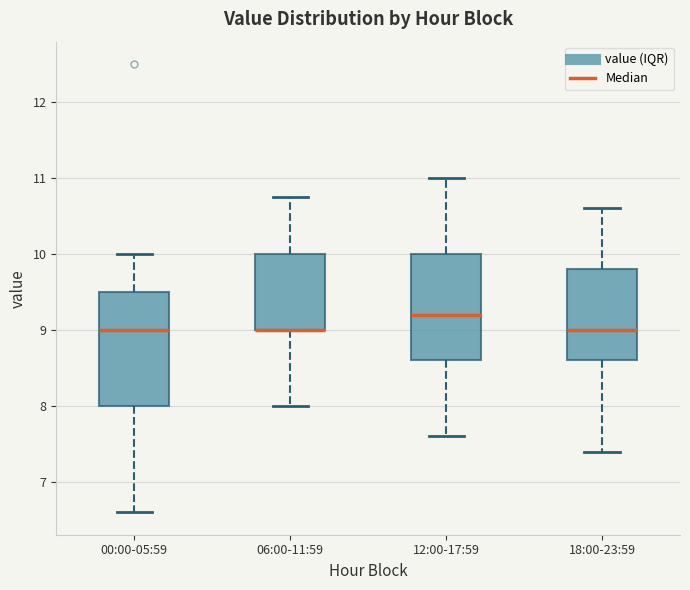

Reading left to right, transcribe this box plot: for each box, give where its median line is, the range the box spans, and where its two whiskers end, as read against the y-axis. The values are not printed on the chart, so give them approximately, as read against the axis.

00:00-05:59: median 9.0, box 8.0 to 9.5, whiskers 6.6 to 10.0
06:00-11:59: median 9.0 (drawn on the box's lower edge), box 9.0 to 10.0, whiskers 8.0 to 10.8
12:00-17:59: median 9.2, box 8.6 to 10.0, whiskers 7.6 to 11.0
18:00-23:59: median 9.0, box 8.6 to 9.8, whiskers 7.4 to 10.6